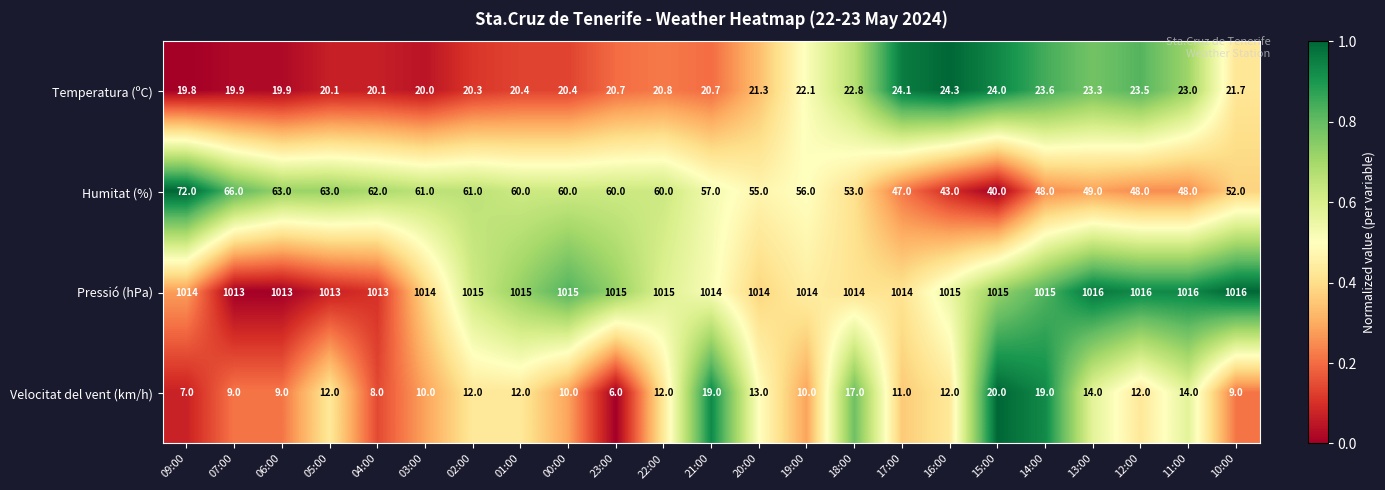

What is the spread (max minus min) of values at 00:00?

1005.0